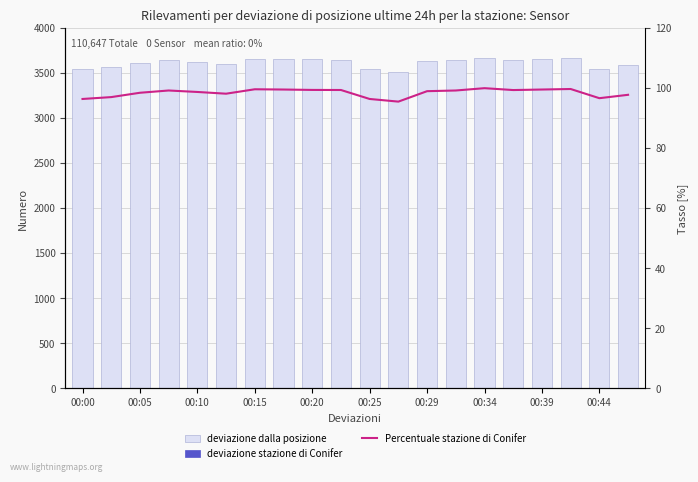

How many values in the Percentuale stazione di Conifer series exceed 99?

11